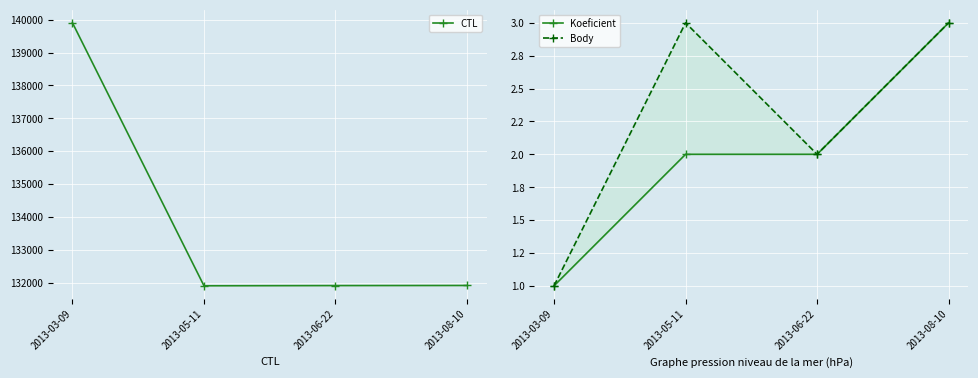

What is the average value of the Body series?

2